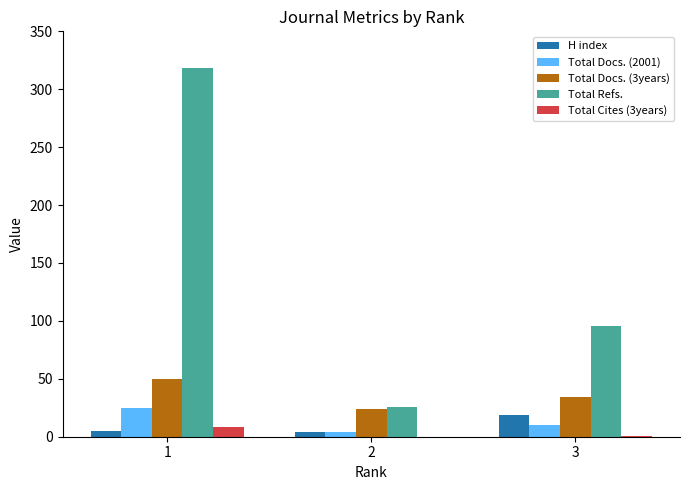

Is the value of Total Refs. at 3 greater than the value of Total Cites (3years) at 1?

Yes